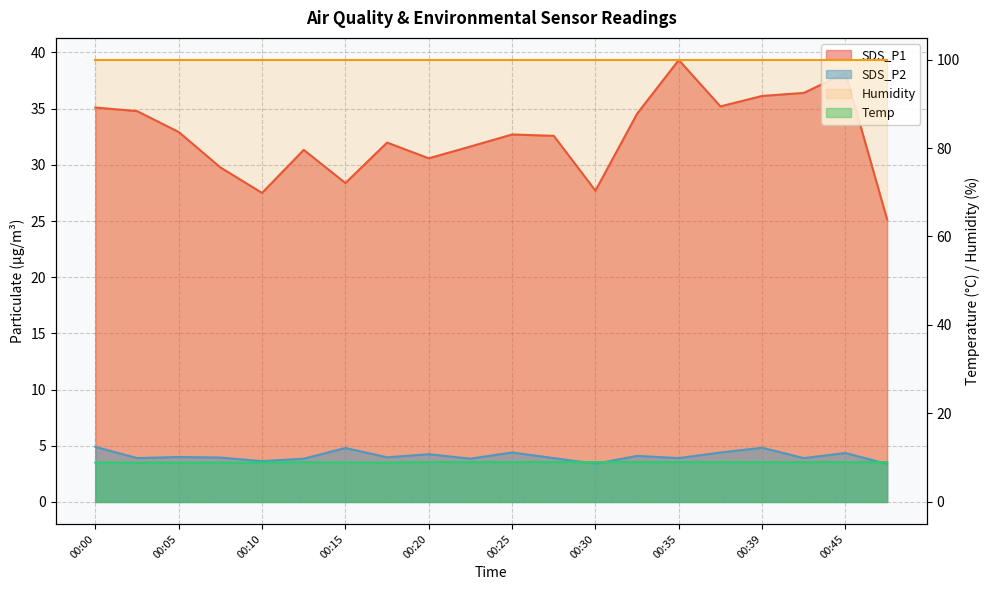

At which label does SDS_P2 reach its minimum?

00:47